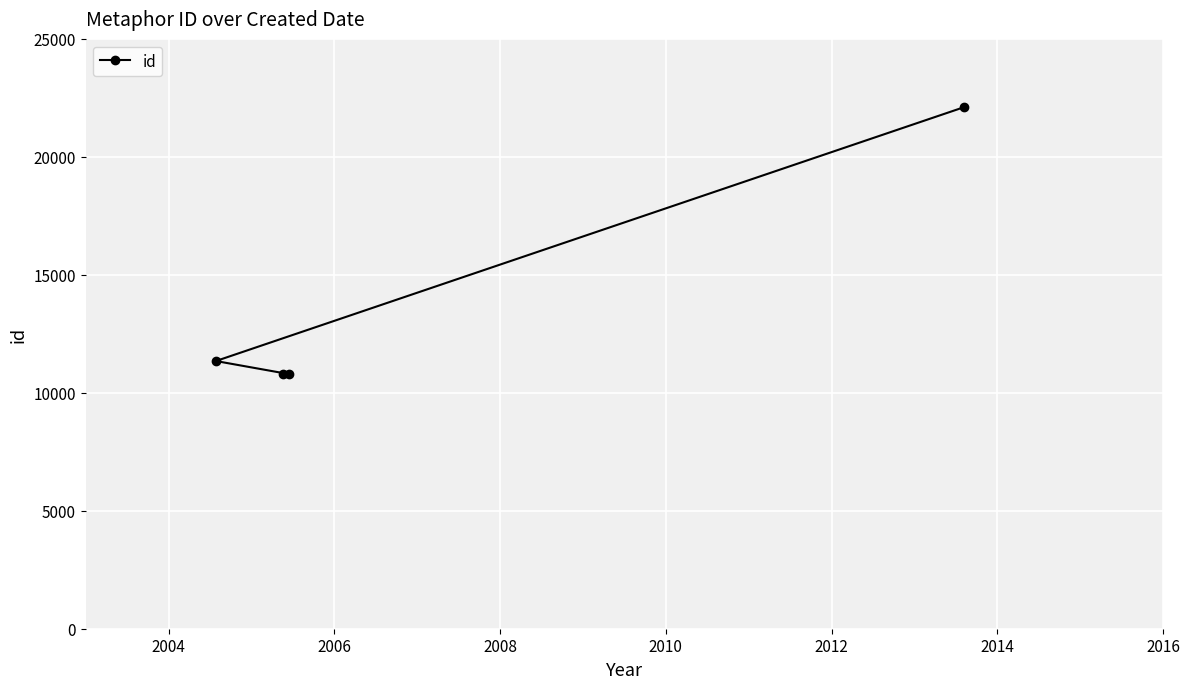

What is the difference between the maximum and minimum values?

11327